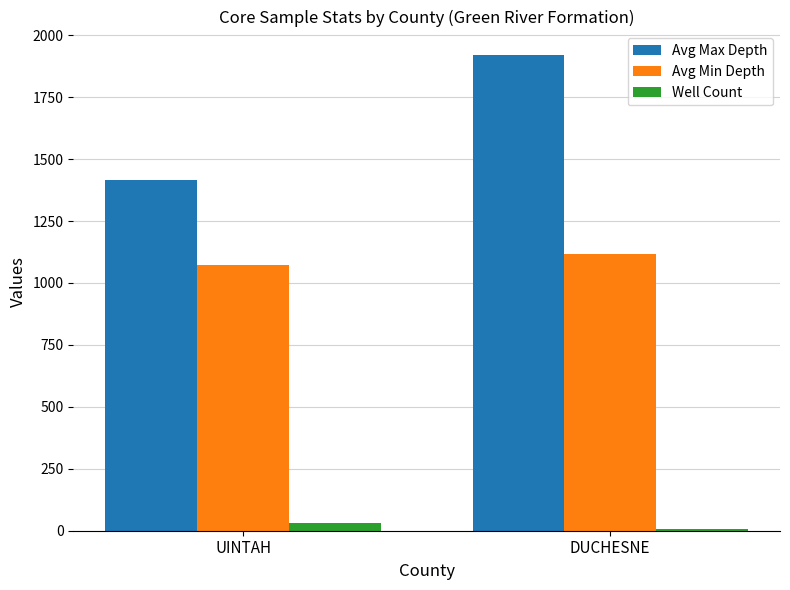

Which series has the largest range (max minus min)?

Avg Max Depth